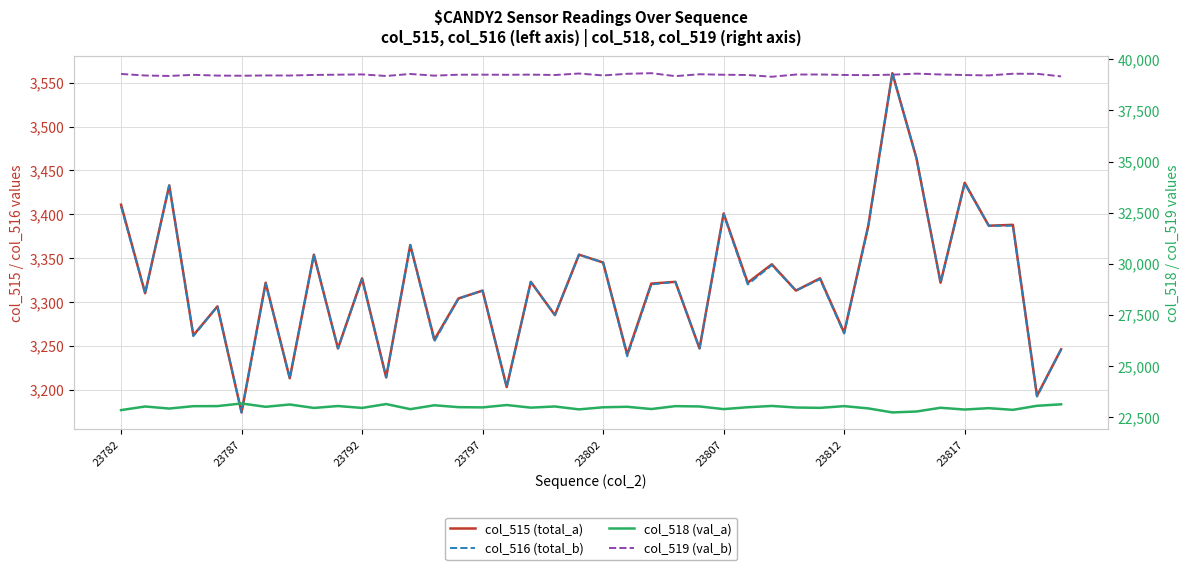

How many values in the col_515 (total_a) series exceed 3322?

18